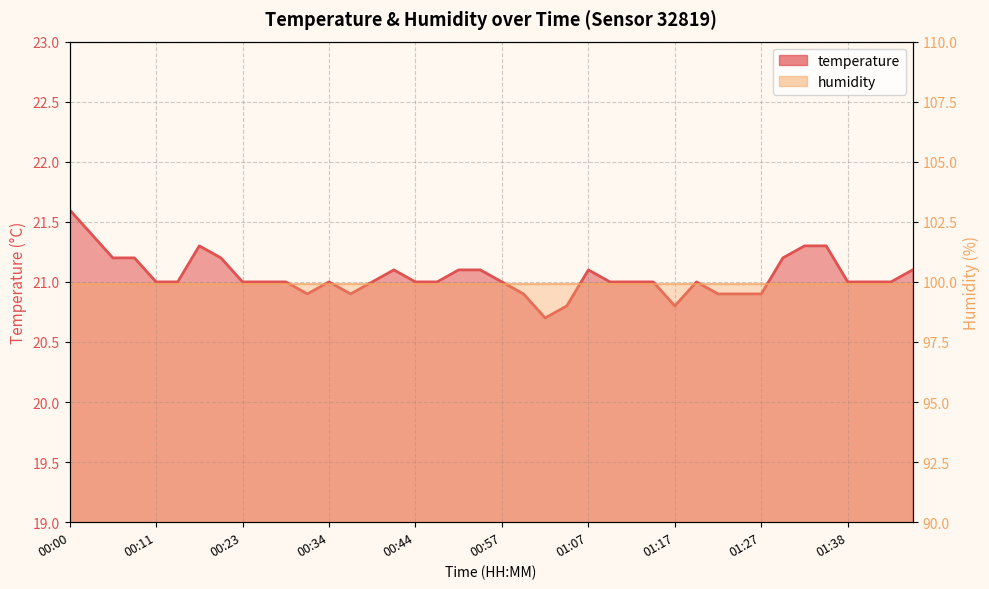

What is the approximate value at 01:30?

21.2